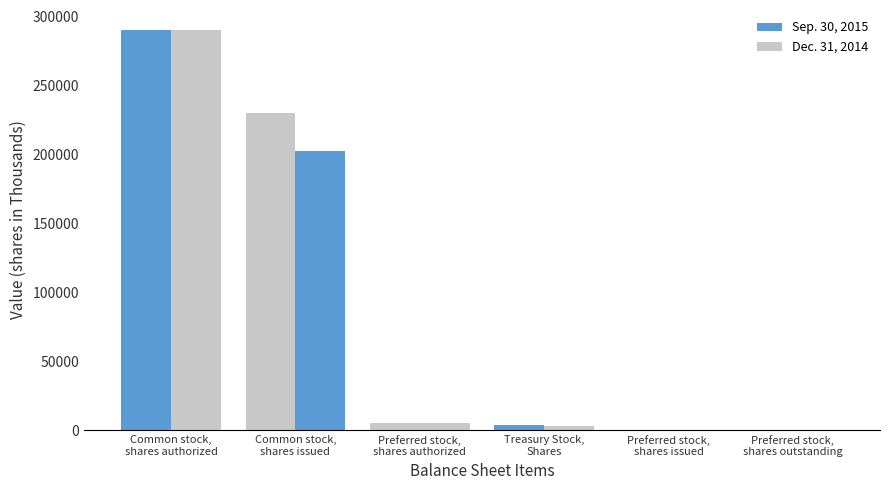

The Dec. 31, 2014 series shows 5000 at Preferred stock,
shares authorized. True or false?

True